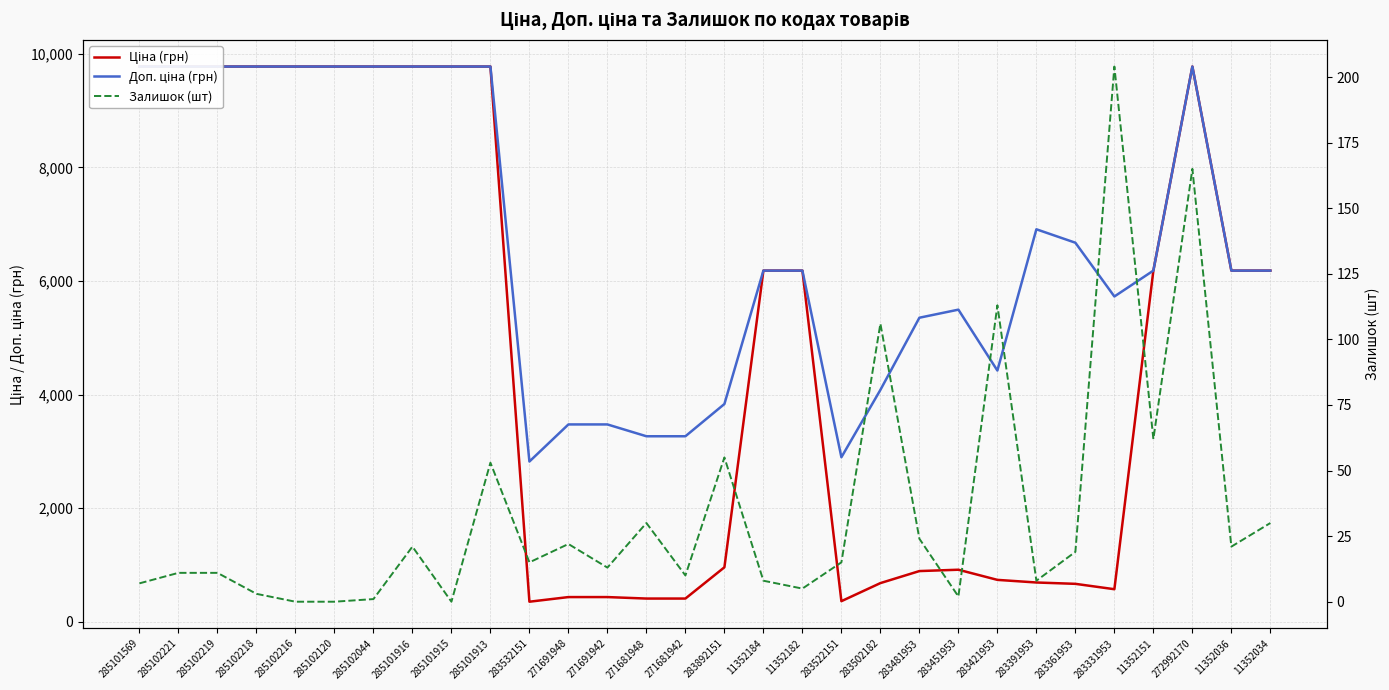

At how many categories does at least one series exceed 411?

30